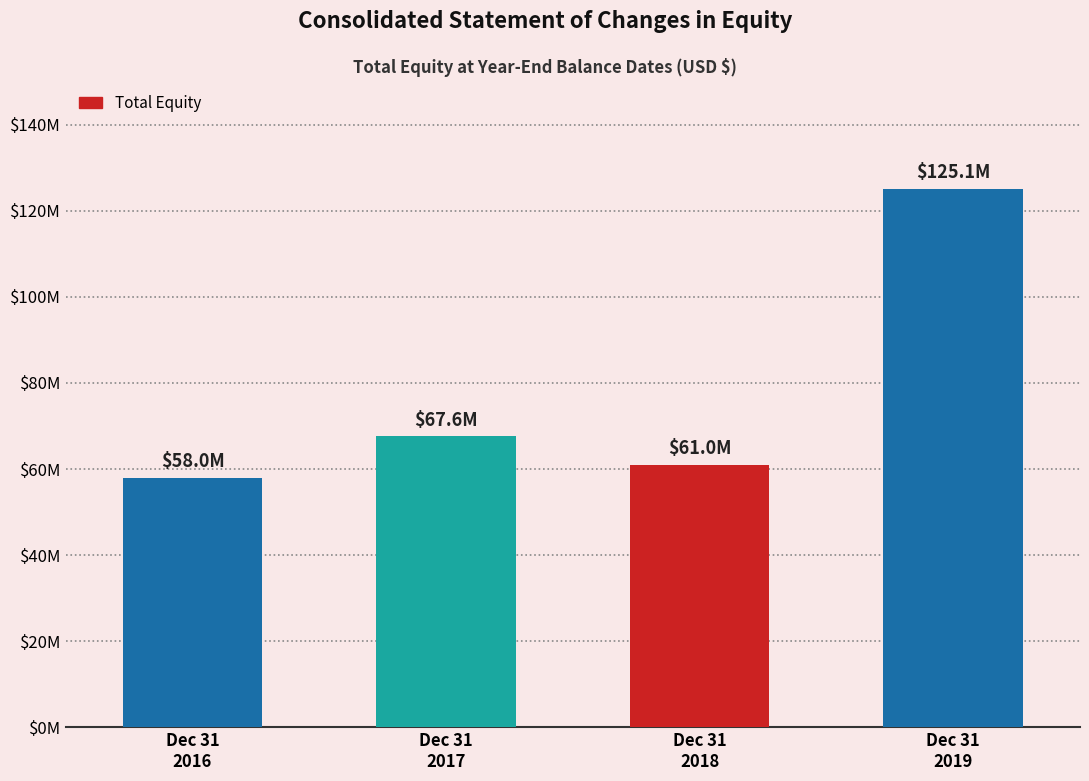

What is the change in value from Dec 31
2018 to Dec 31
2019?

+64147942